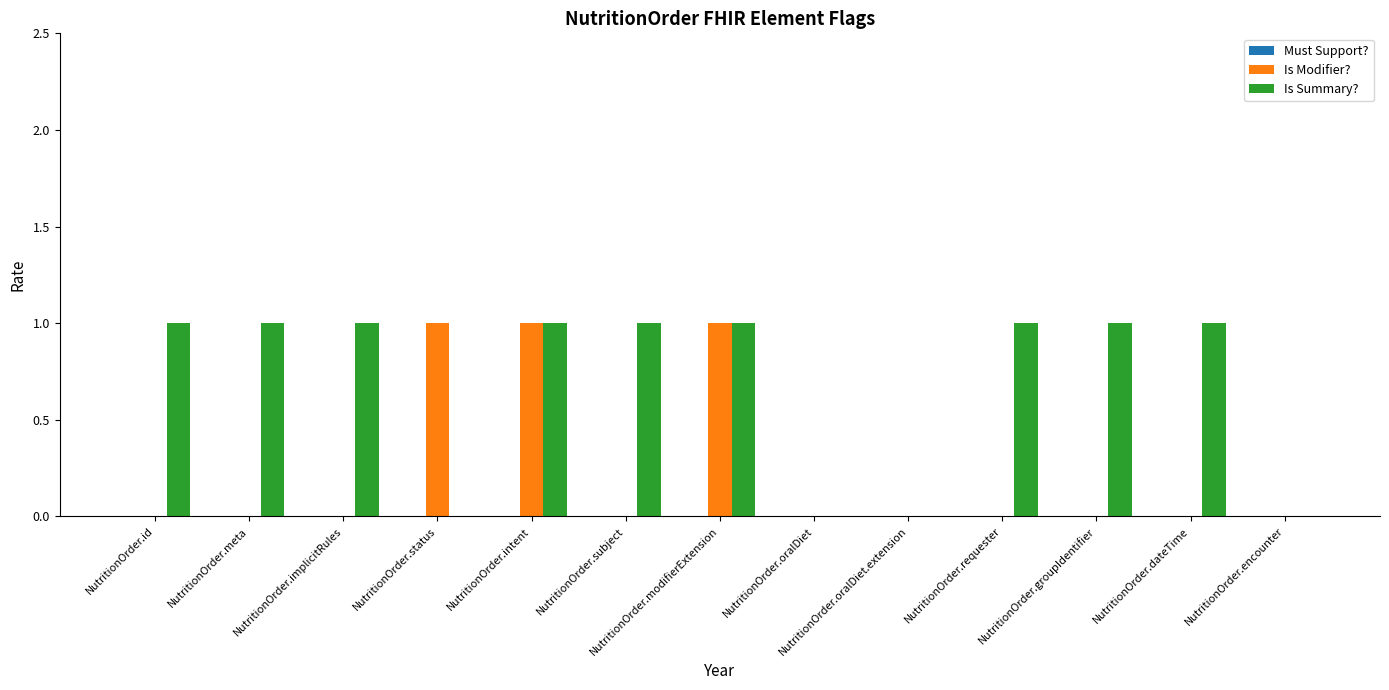

Is it true that Is Summary? equals 2 at NutritionOrder.implicitRules?

False